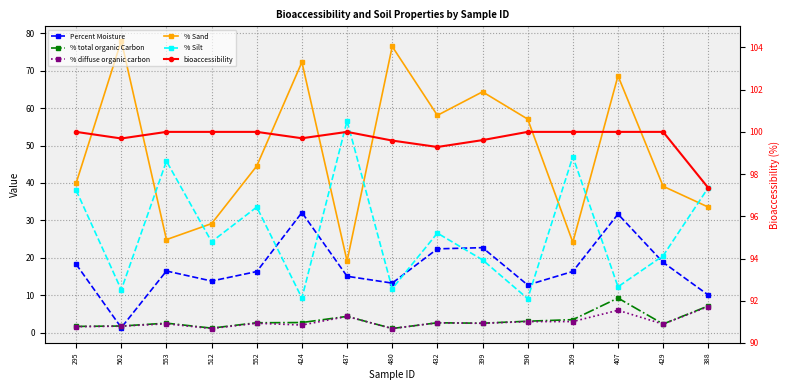

What is the maximum value for % Sand?

78.0